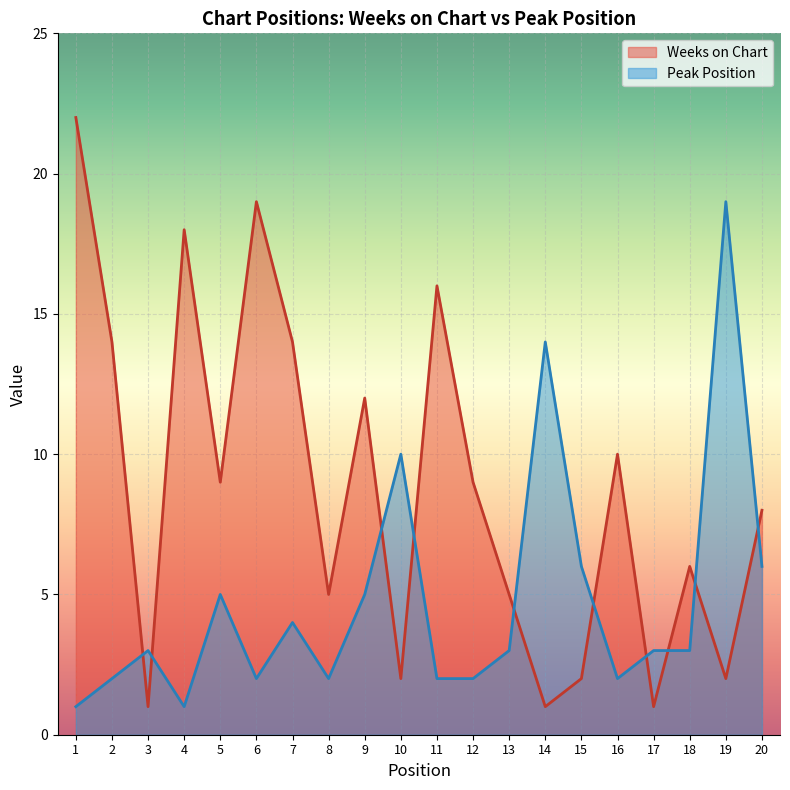

What is the spread (max minus min) of values at 6?

17